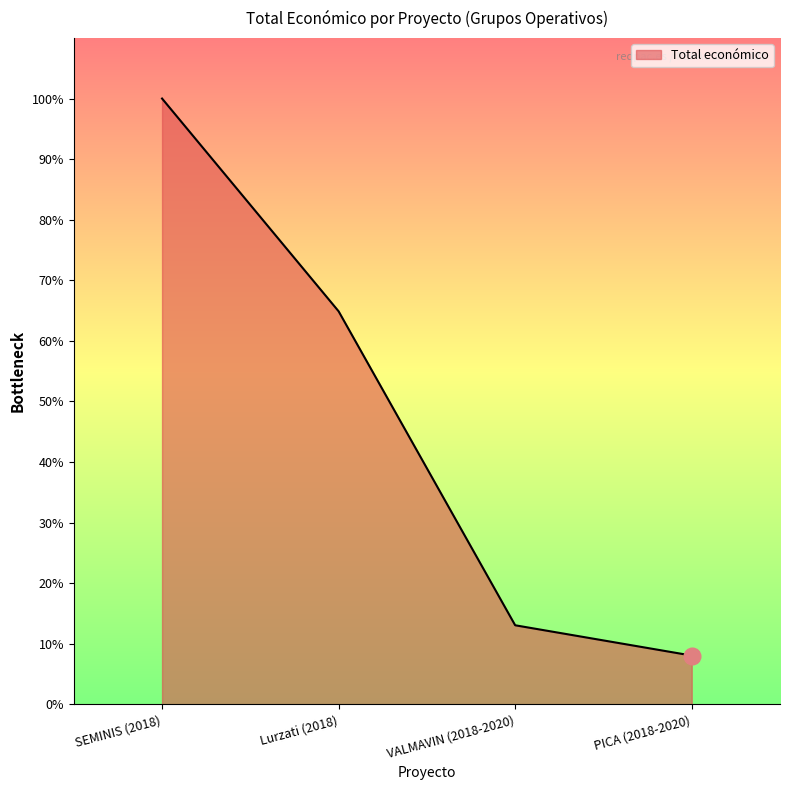

What is the approximate value at SEMINIS (2018), to the nearest 10?

4139390